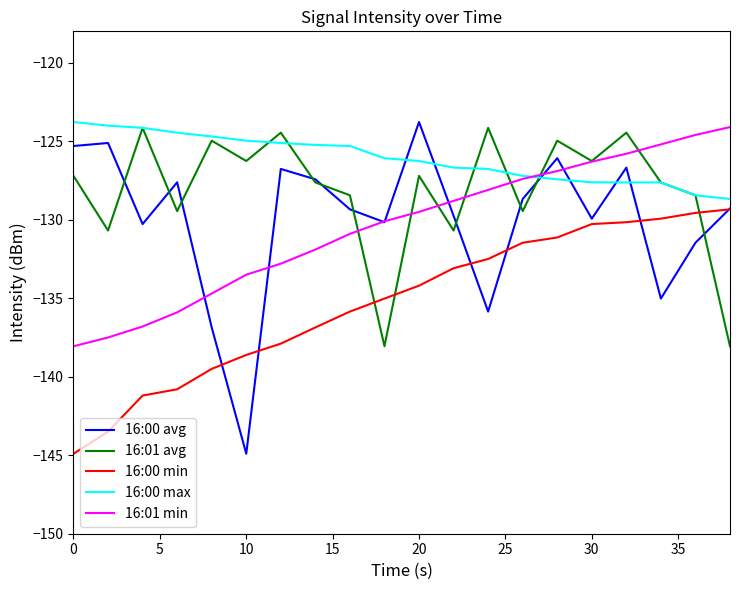

What is the highest value of the 16:01 avg series?

-124.1